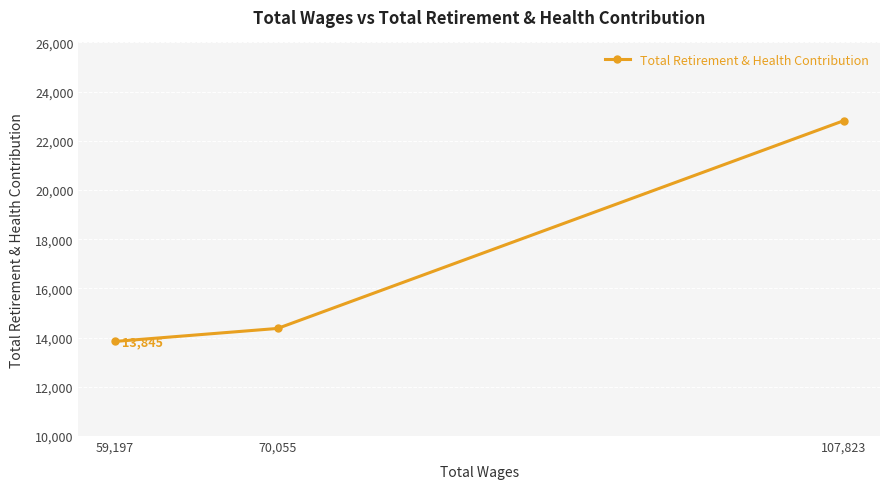

How many distinct data groups are displayed?

1